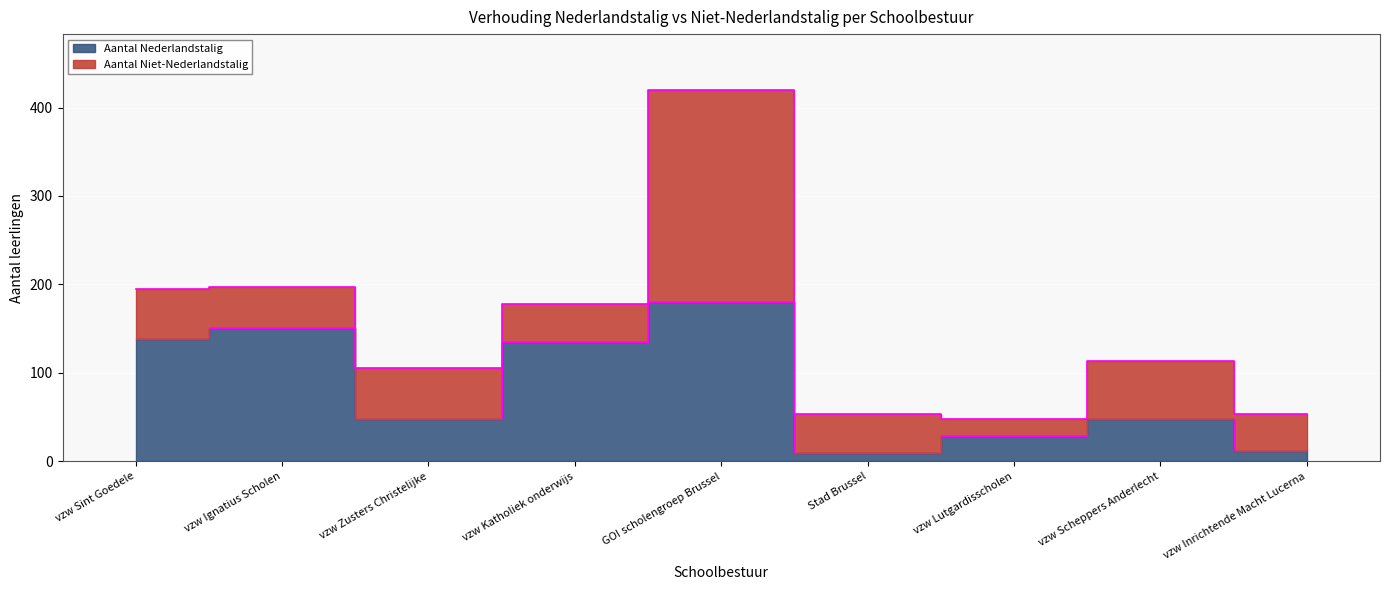

What is the average value?

83